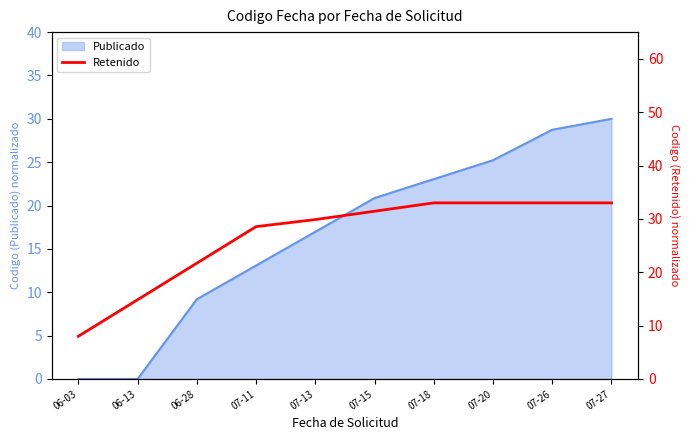

Approximately how many times larger is the value at 07-20 compared to 07-11?

1.2